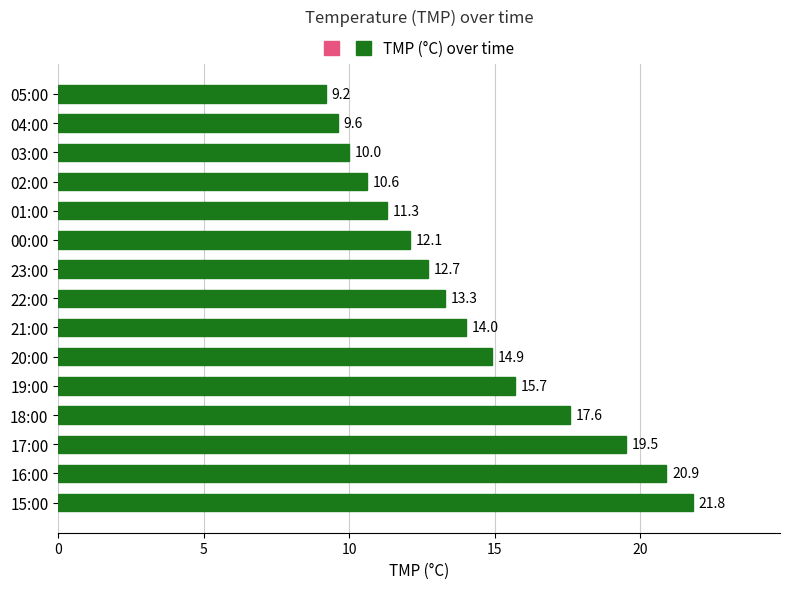

Which category has the lowest value across all series?

05:00